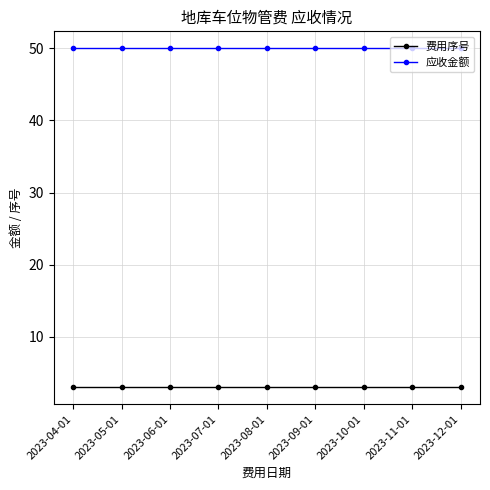

True or false: 费用序号 has a value of 1 at 2023-05-01.

False